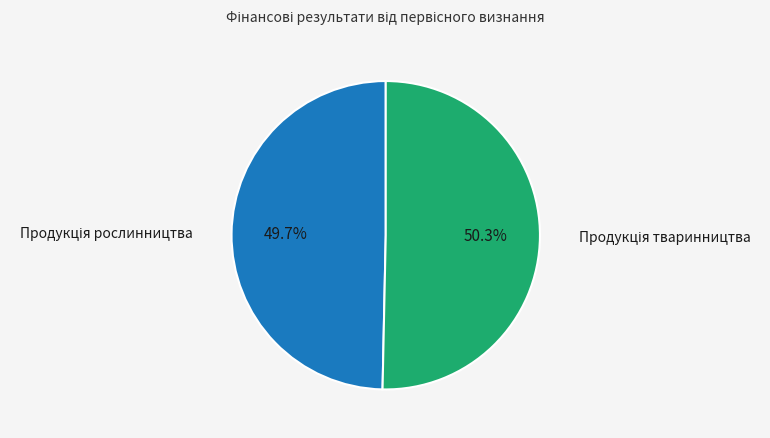

Does any single category account for the majority?

Yes